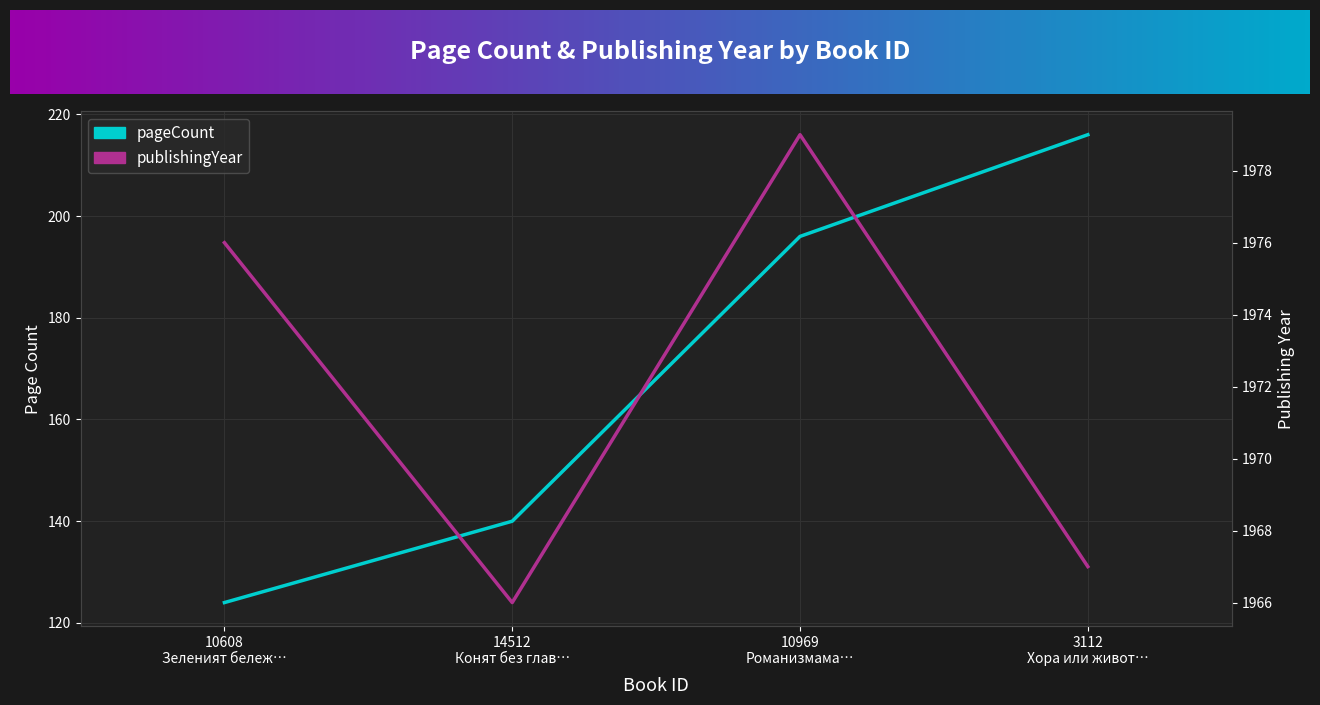

At which label is publishingYear closest to 1972?

10608 Зеленият бележ…